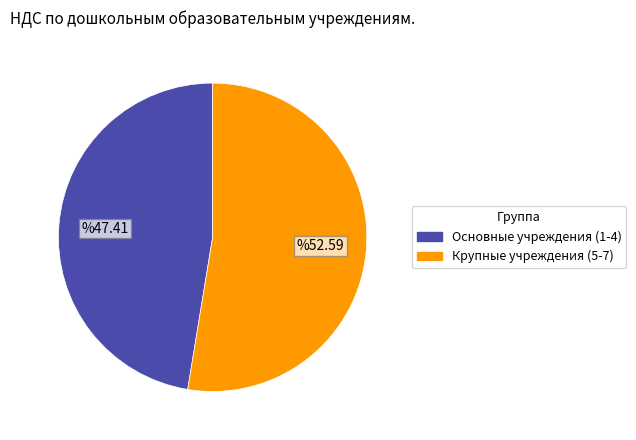

Is there any slice that represents more than half of the pie?

Yes